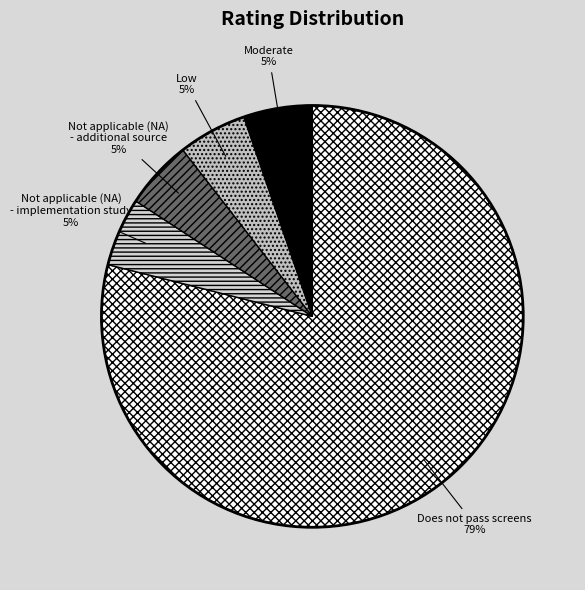

Does any single category account for the majority?

Yes